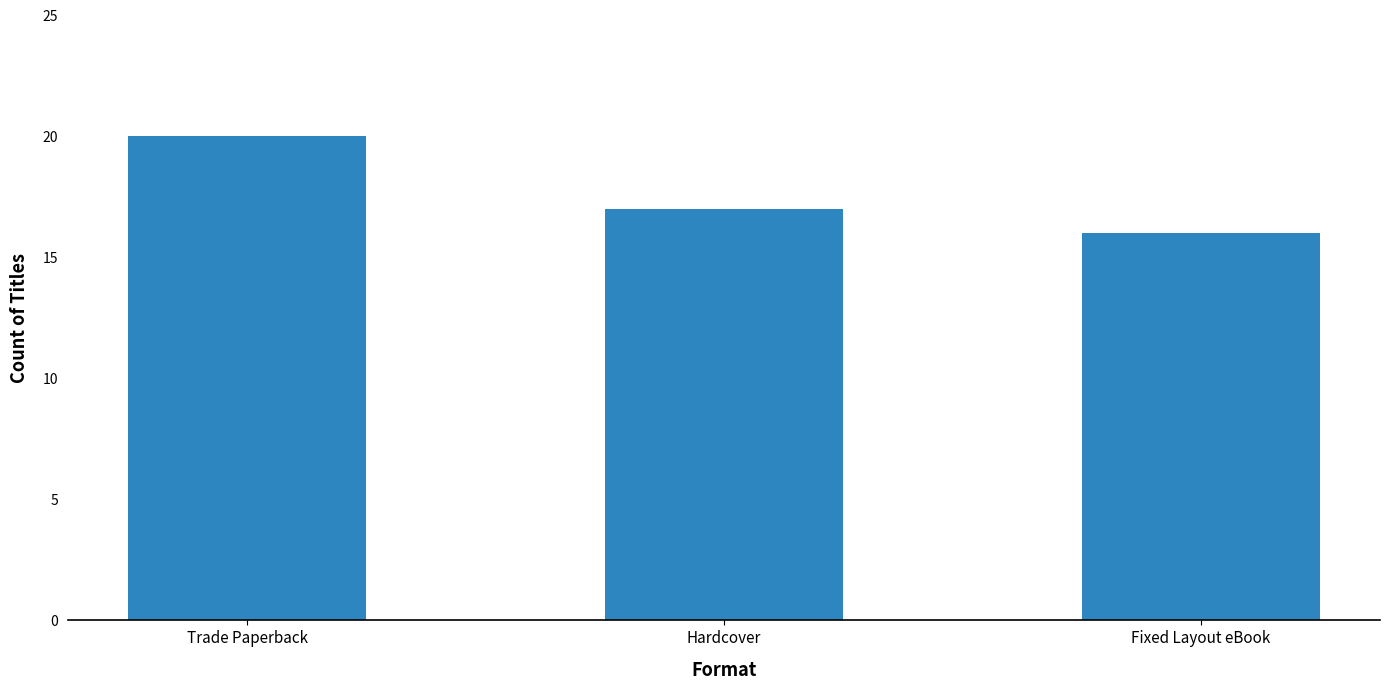

What position from the left is Fixed Layout eBook?

3